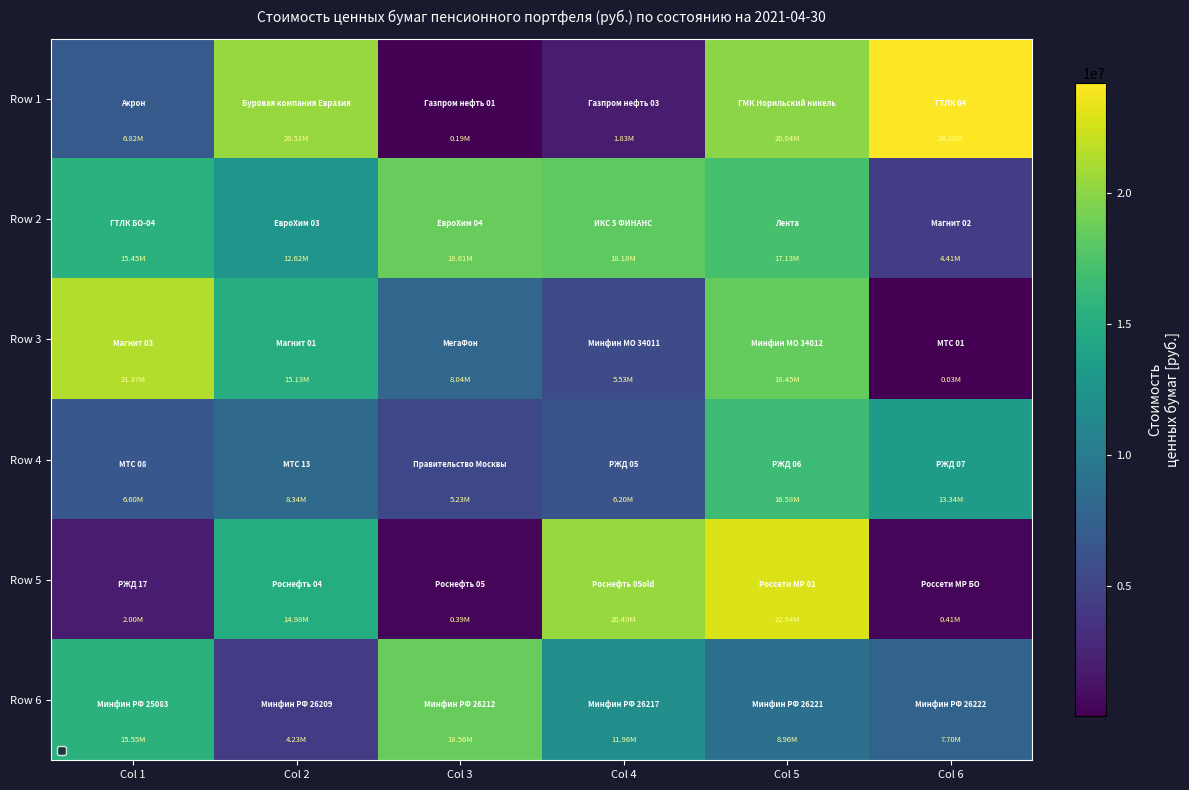

Which category has the highest value in the Row 5 series?

Col 5